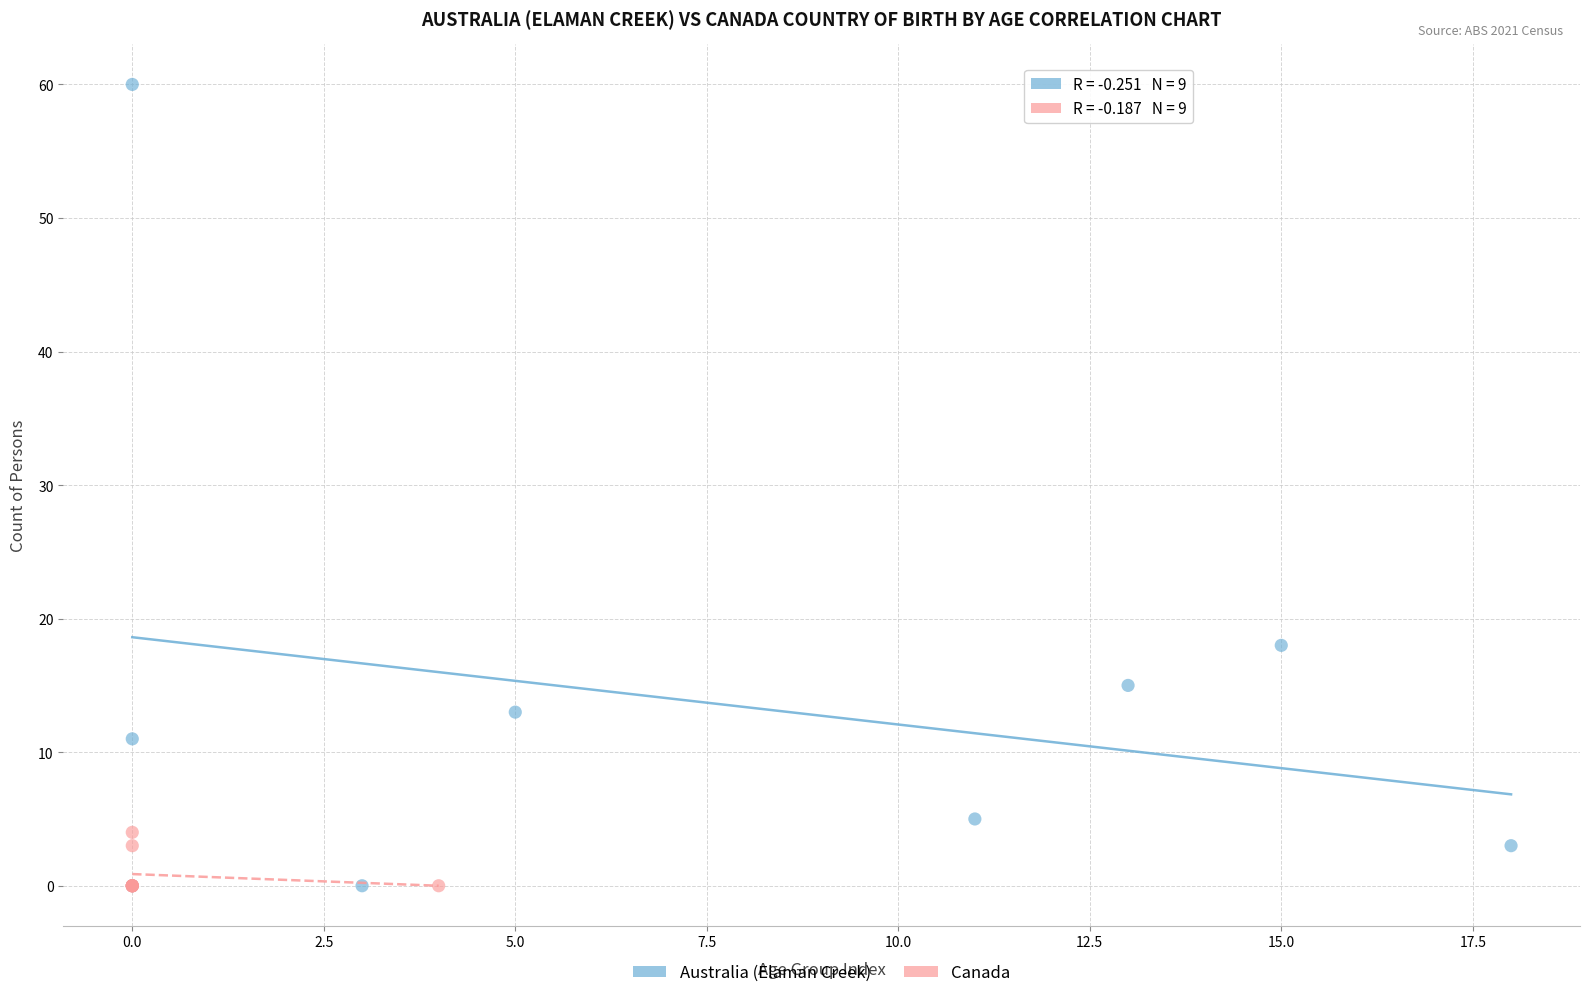

Which series has the widest spread of Y values?

Australia (Elaman Creek)